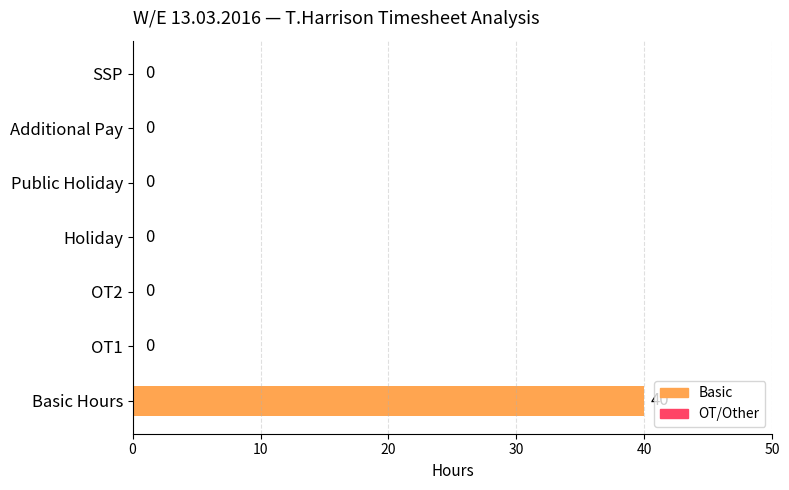

What is the maximum value shown in the chart?

40